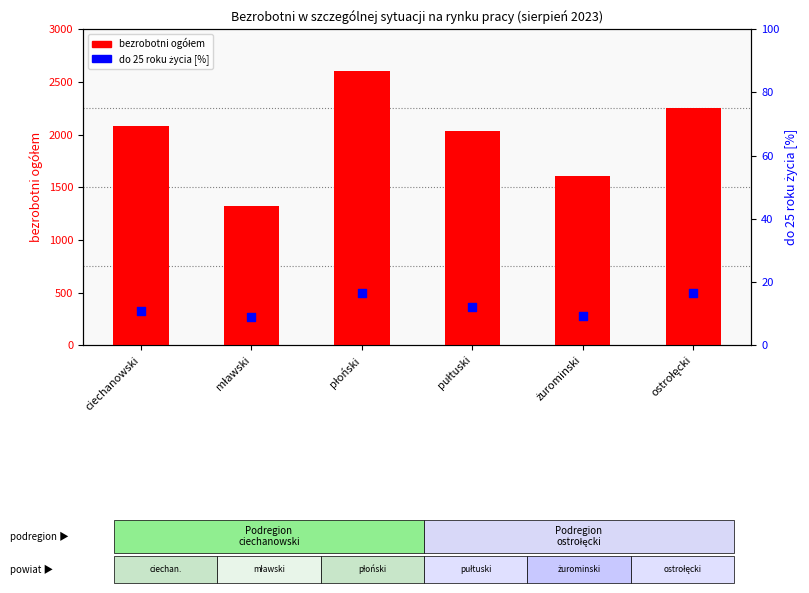

What is the total value across all series at żurominski?

1612.3